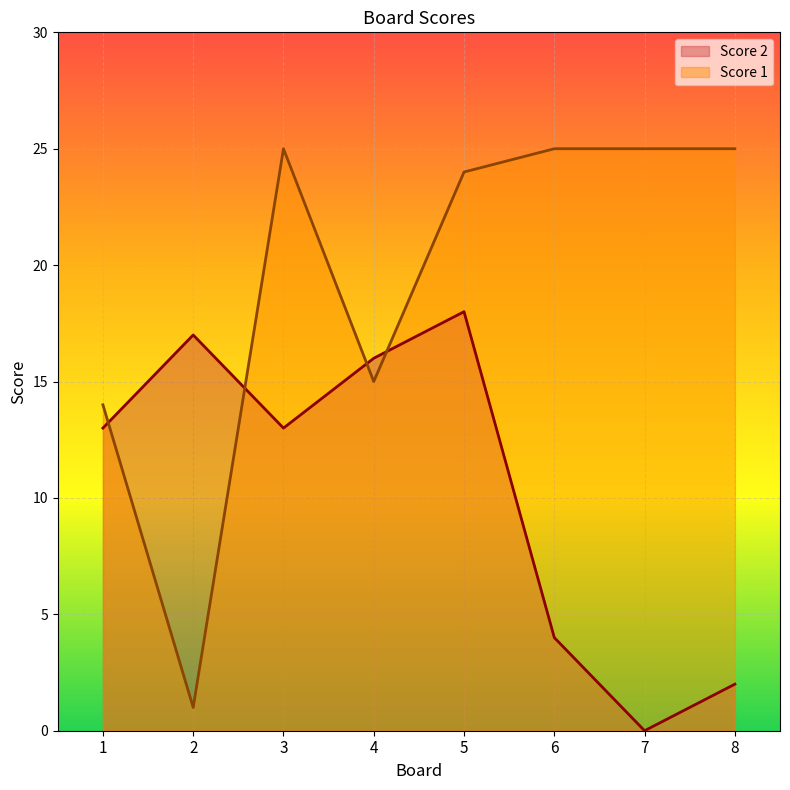

At which category does Score 1 reach its first local valley?

2